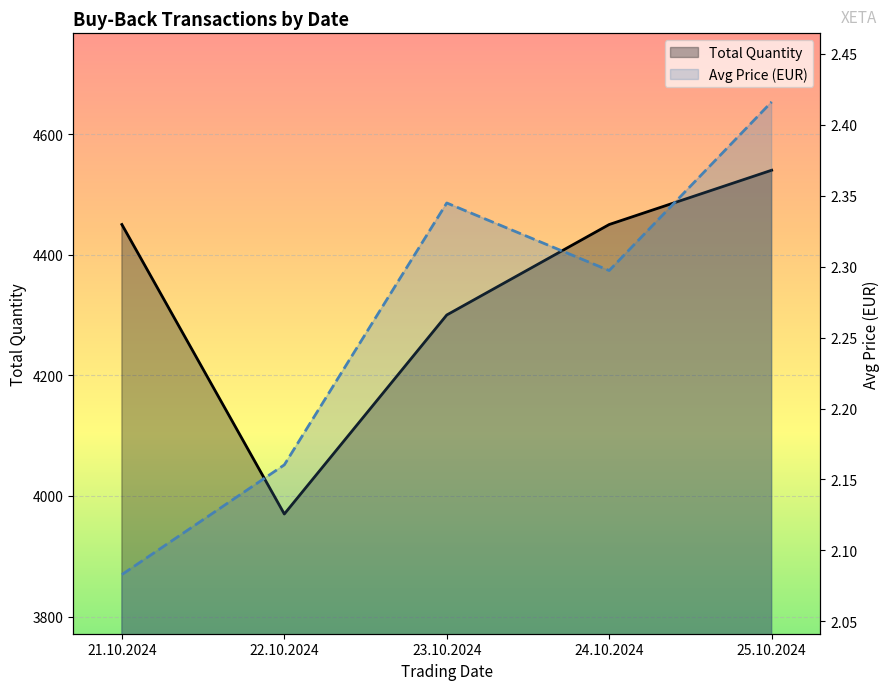

What position from the left is 22.10.2024?

2